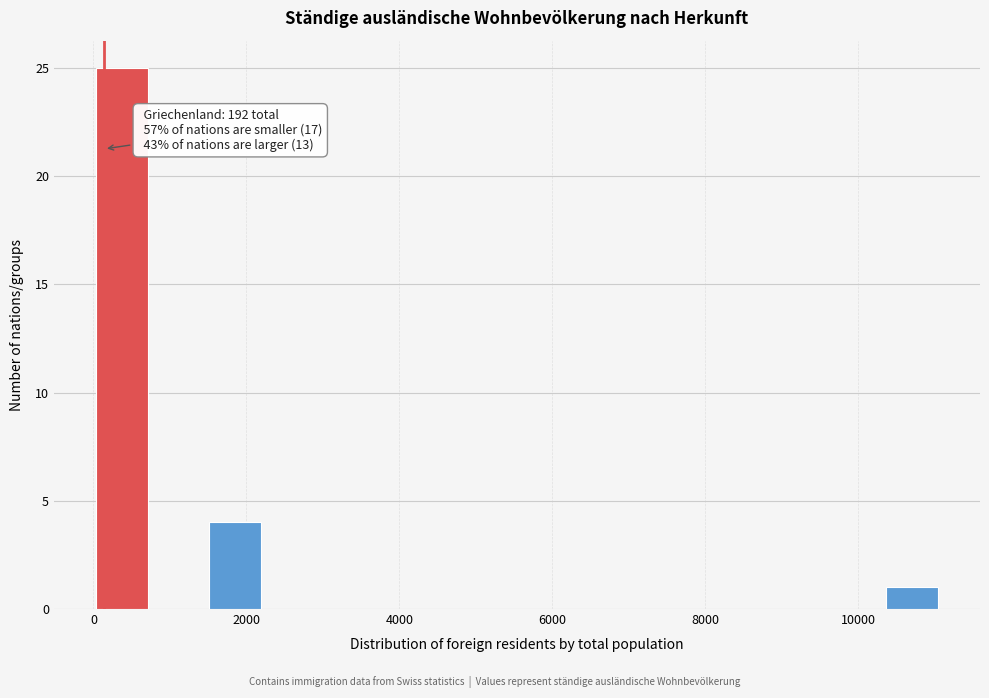

Around what value on the x-axis is the tallest bar? Give the approximate position of its centre, as read against the axis.

400